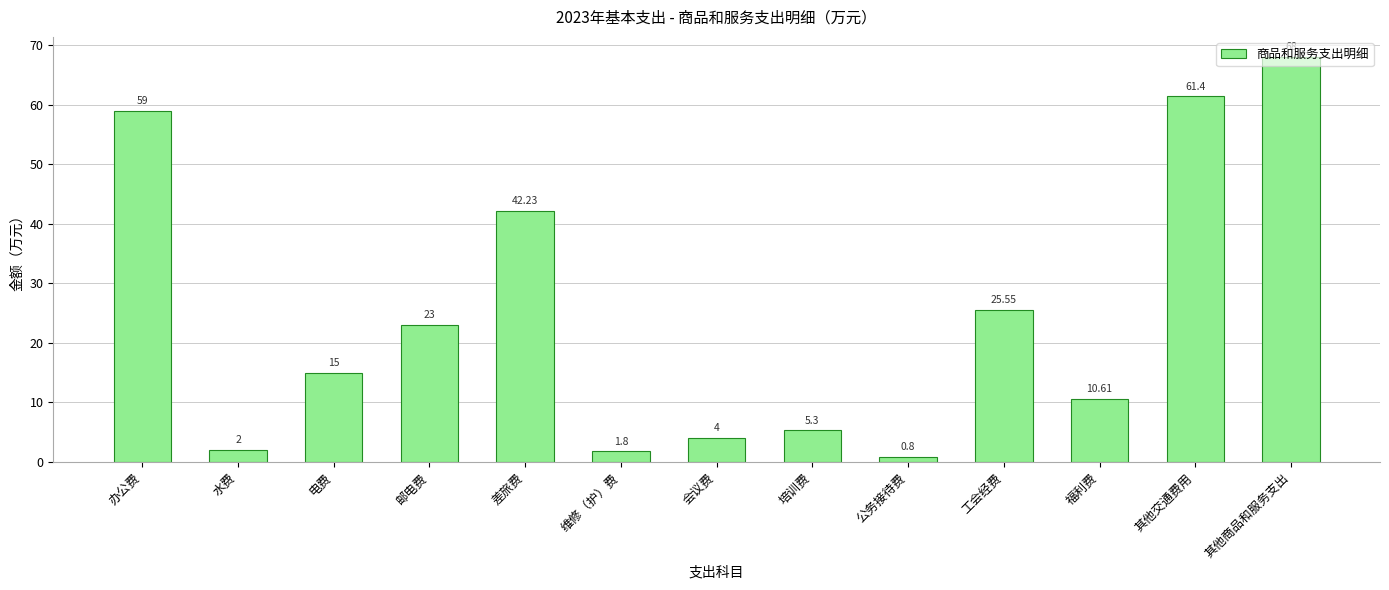

What is the difference between the values at 电费 and 会议费?

11.0